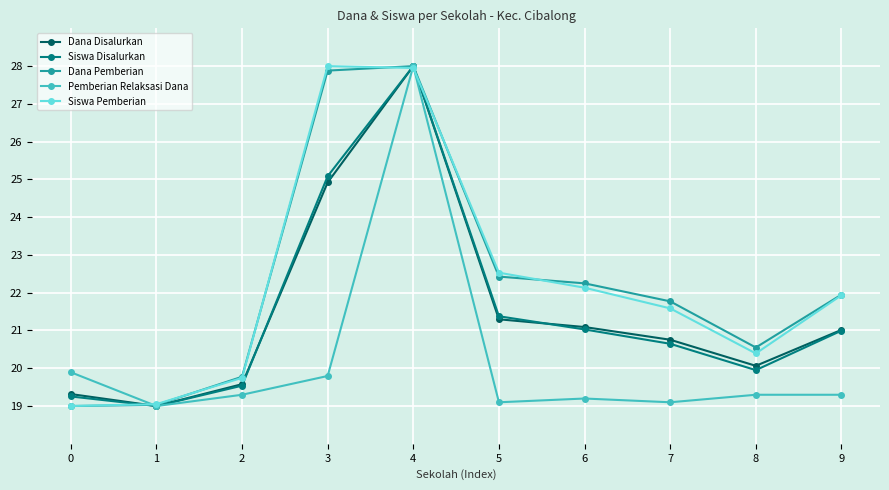

At which label does Dana Pemberian first exceed 21?

3